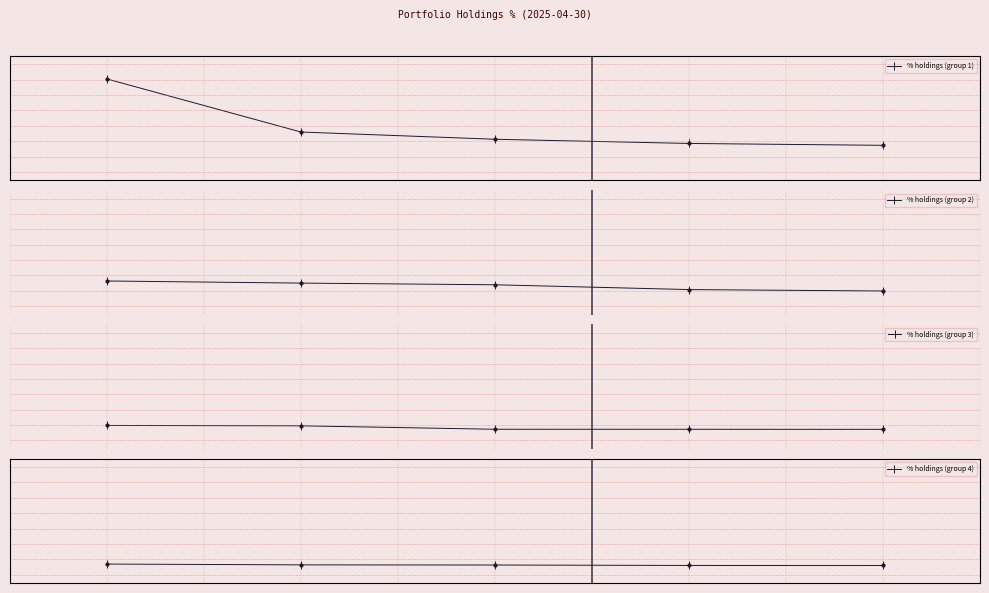

What are all the series names shown in the legend?

% holdings (group 1), % holdings (group 2), % holdings (group 3), % holdings (group 4)